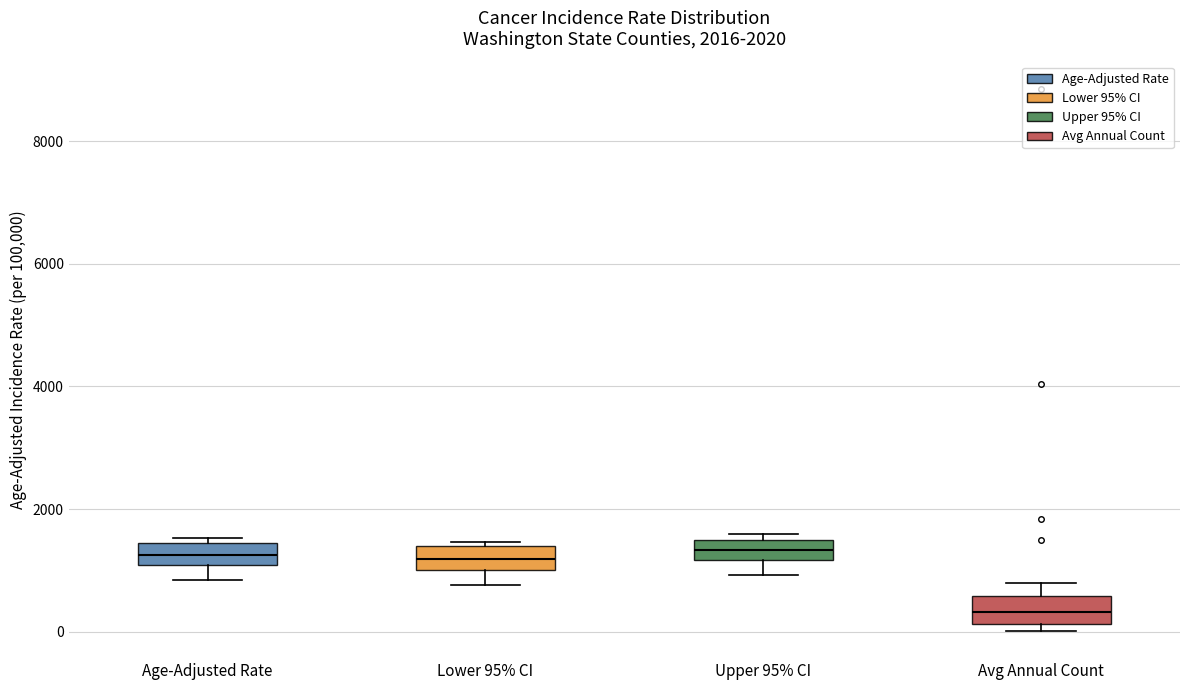

Reading left to right, read every box against the y-axis: the position of its median line, the range the box covers, and the ends of its whiskers. The values are not printed on the chart, so give them approximately, as read against the axis.

Age-Adjusted Rate: median 1200, box 1000 to 1400, whiskers 800 to 1600
Lower 95% CI: median 1200, box 1000 to 1400, whiskers 800 to 1400 (just above the box's upper edge)
Upper 95% CI: median 1400 (inside the box), box 1200 to 1400, whiskers 1000 to 1600
Avg Annual Count: median 400, box 200 to 600, whiskers 0 to 800